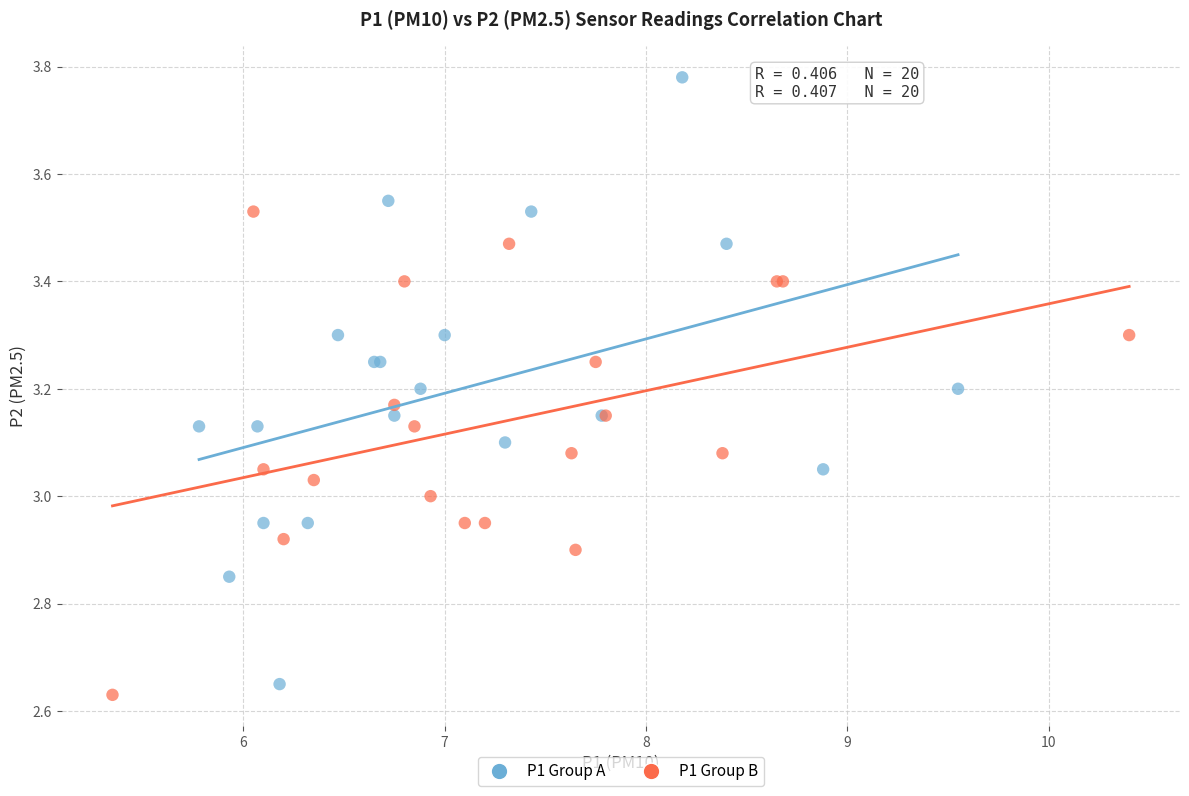

Which series reaches the maximum Y coordinate?

P1 Group A